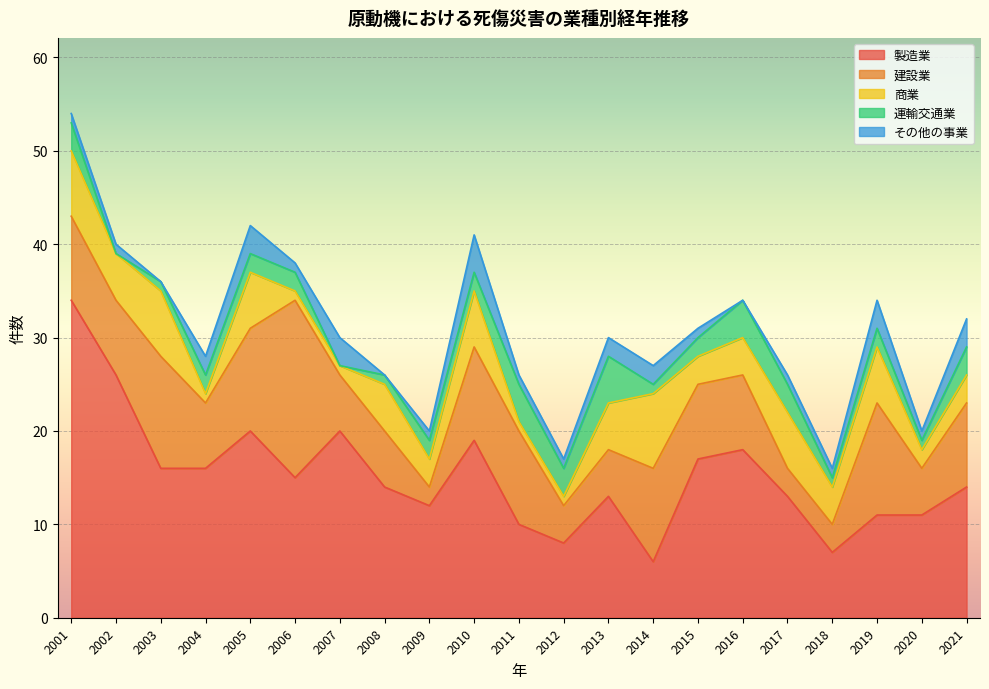

Reading left to right, list all the values displayed in this chart.

製造業: 34	26	16	16	20	15	20	14	12	19	10	8	13	6	17	18	13	7	11	11	14
建設業: 9	8	12	7	11	19	6	6	2	10	10	4	5	10	8	8	3	3	12	5	9
商業: 7	5	7	1	6	1	1	5	3	6	1	1	5	8	3	4	6	4	6	2	3
運輸交通業: 3	0	1	2	2	2	0	1	2	2	4	3	5	1	2	4	3	1	2	1	3
その他の事業: 1	1	0	2	3	1	3	0	1	4	1	1	2	2	1	0	1	1	3	1	3